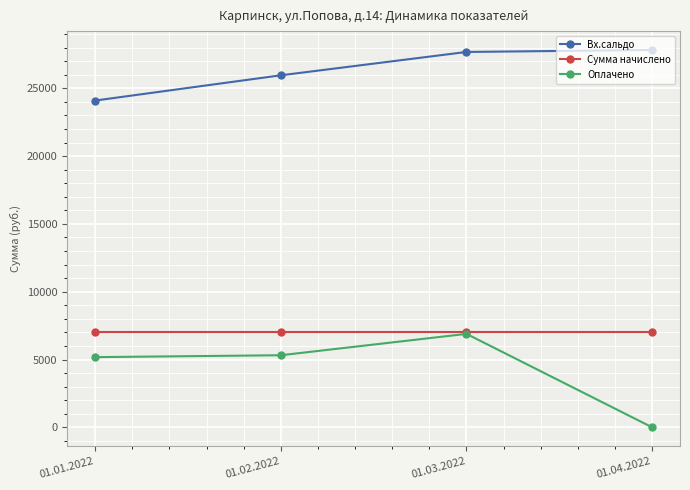

True or false: Оплачено and Вх.сальдо cross at least once.

False